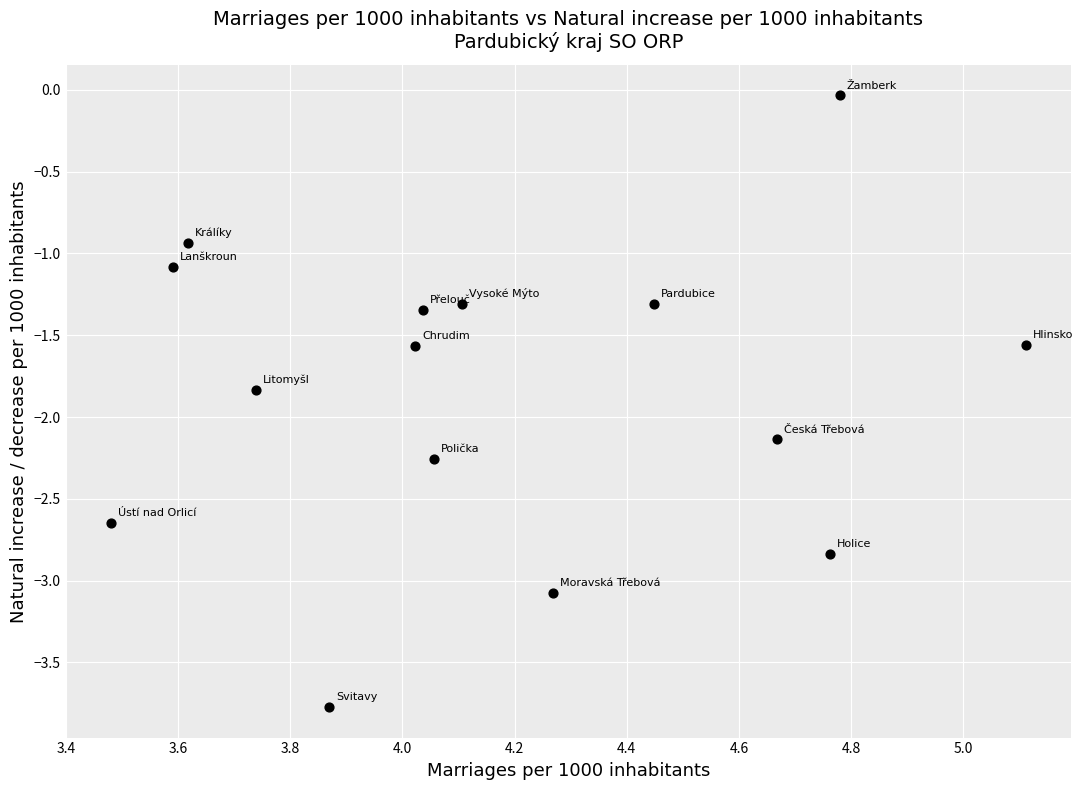

What is the range of Y values (max minus min)?

3.7